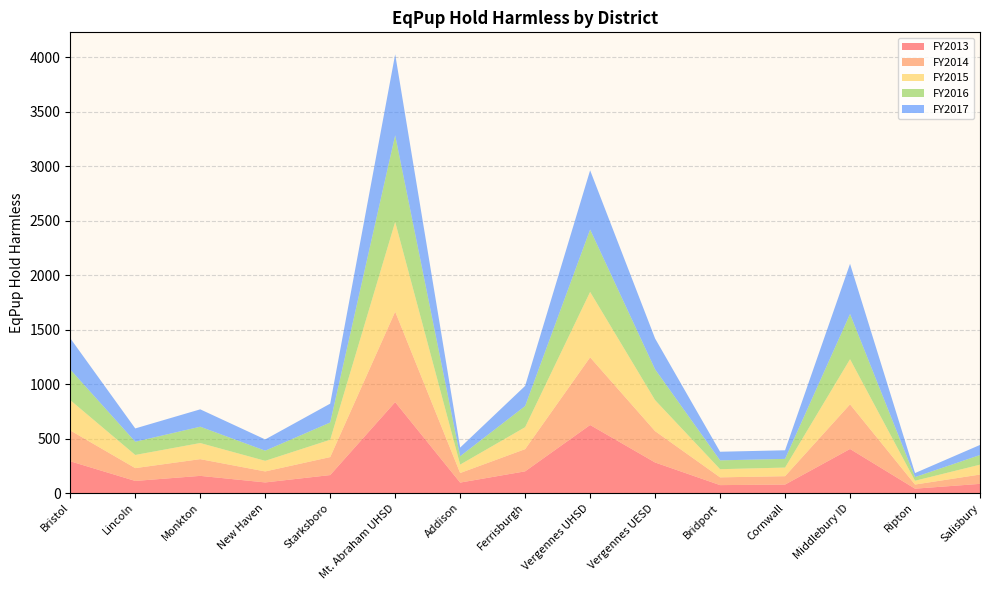

Reading left to right, list all the values displayed in this chart.

FY2013: 291.2	111.0	157.5	97.2	164.9	834.5	95.8	199.2	624.3	280.3	72.6	77.6	404.2	40.0	84.1
FY2014: 283.2	117.6	153.5	101.0	165.1	830.2	87.8	203.7	621.1	287.6	71.2	76.9	409.8	37.9	85.4
FY2015: 277.9	120.8	147.9	97.3	159.0	823.4	77.2	201.6	600.4	284.7	75.0	79.1	414.3	34.8	90.7
FY2016: 281.2	121.3	149.9	93.2	158.2	795.5	77.0	194.1	572.6	282.6	80.9	79.7	415.1	33.7	88.6
FY2017: 286.7	122.2	159.4	103.2	173.2	743.5	79.3	184.7	543.5	283.1	79.2	79.0	460.2	36.8	92.4